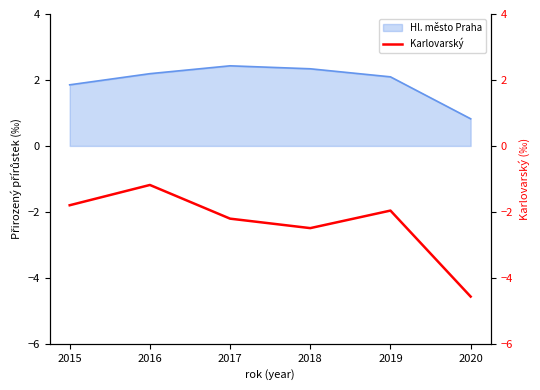

How many interior local valleys (lower than both neighbors) does the data have?

1